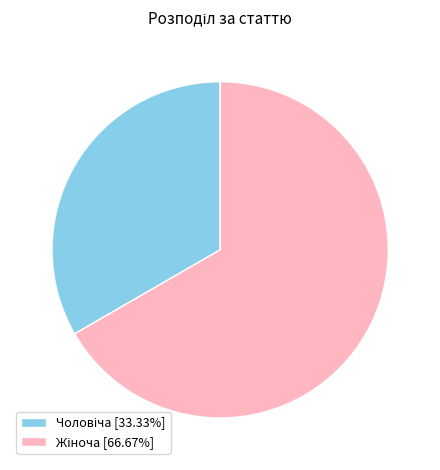

How many slices are in this pie chart?

2